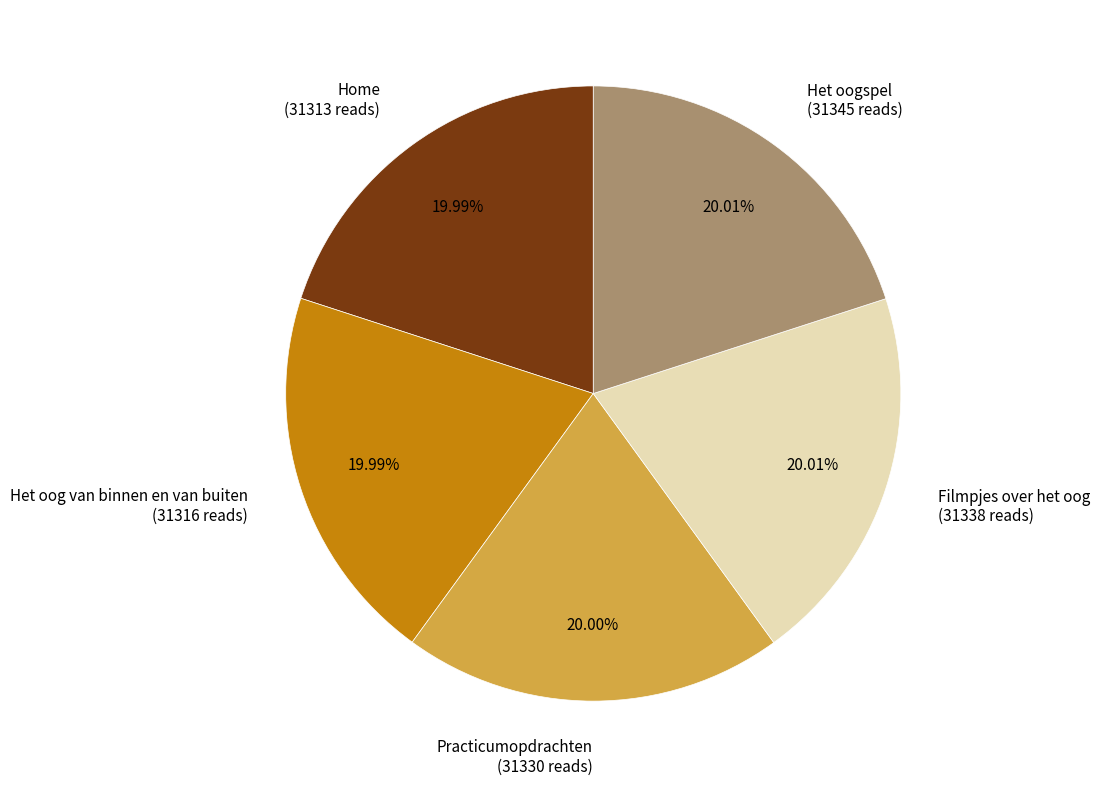

To the nearest percent, what percentage of the pie is Het oogspel?

20%